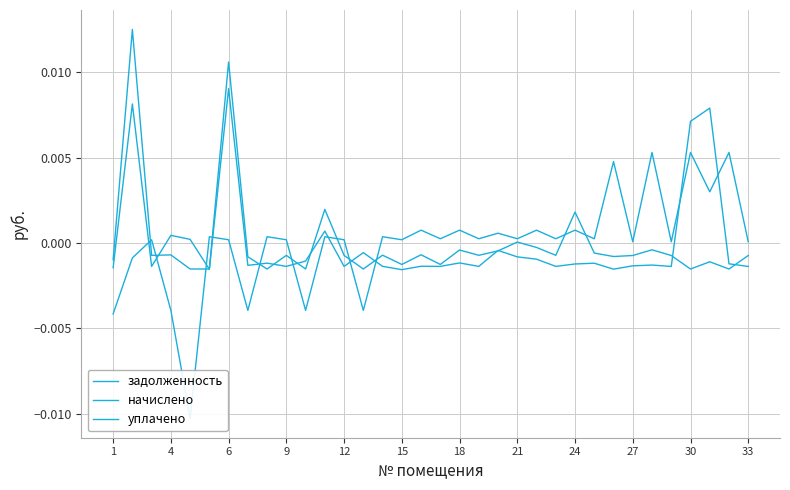

At which label is уплачено closest to 0?

21